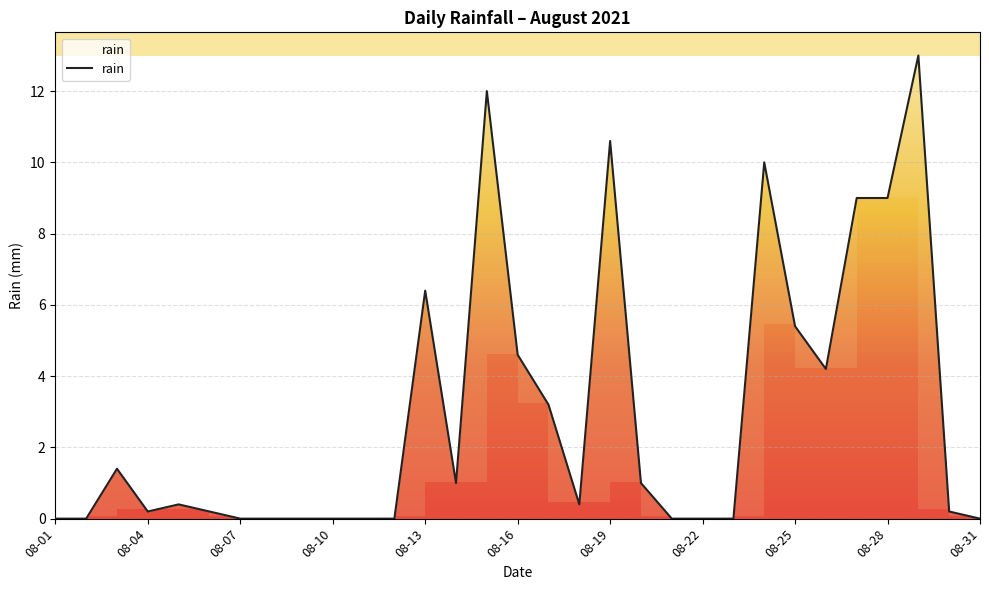

What is the difference between the maximum and minimum values?

13.0